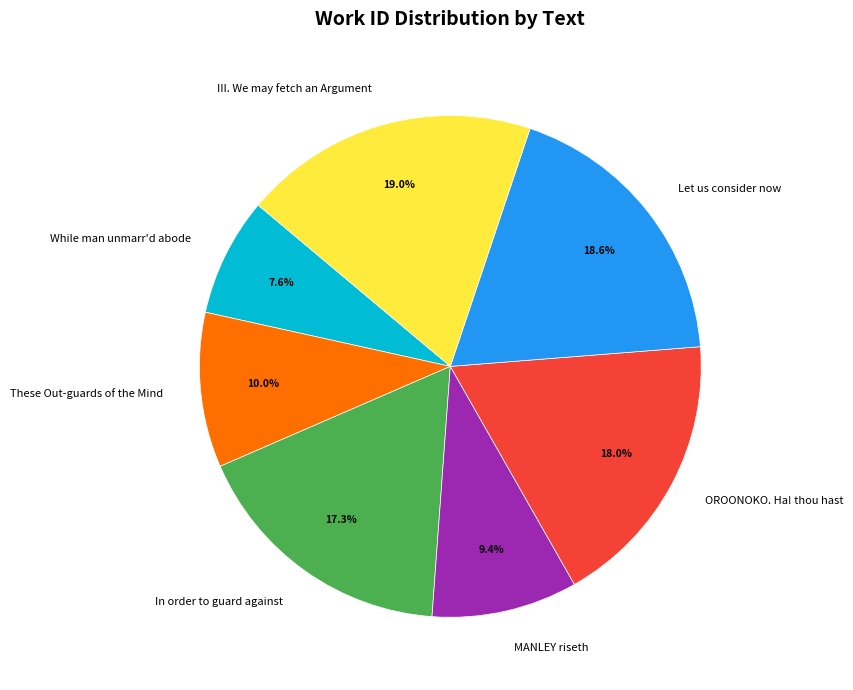

To the nearest percent, what portion does OROONOKO. Ha! thou hast represent?

18%